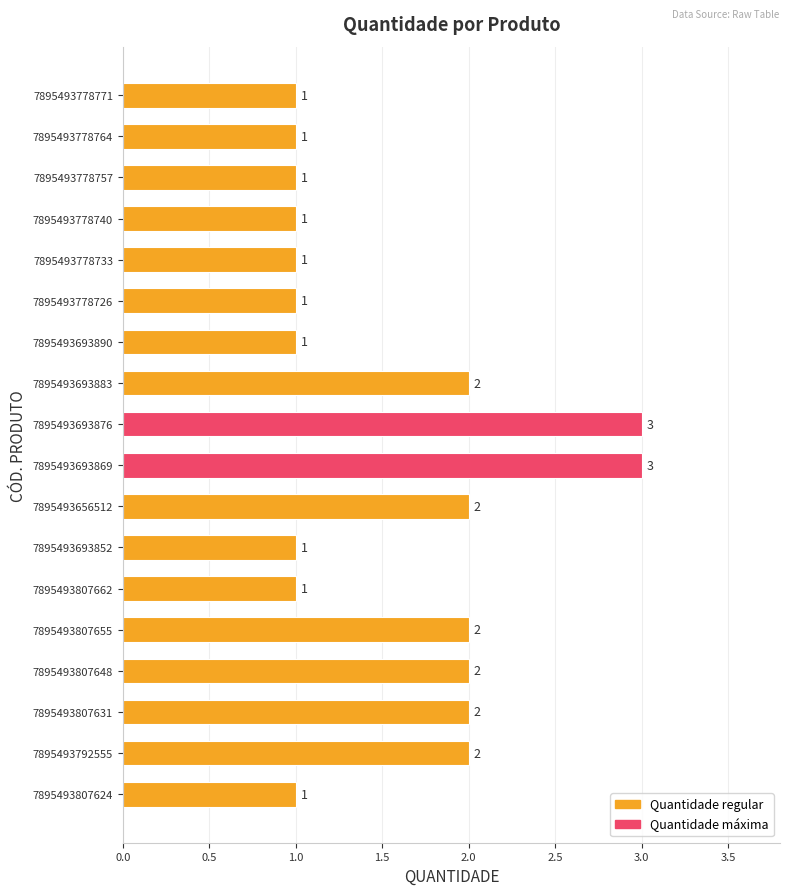

How many bars are there in total?

18